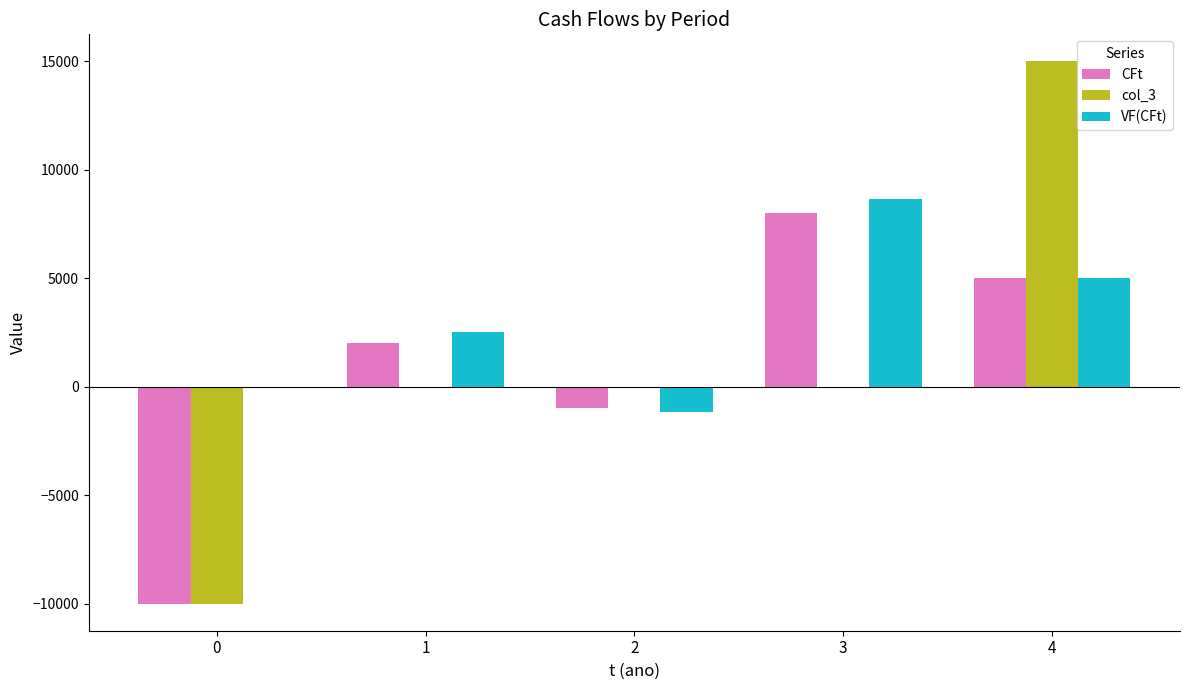

List the labels in order of col_3 value, smallest first.

0, 1, 2, 3, 4